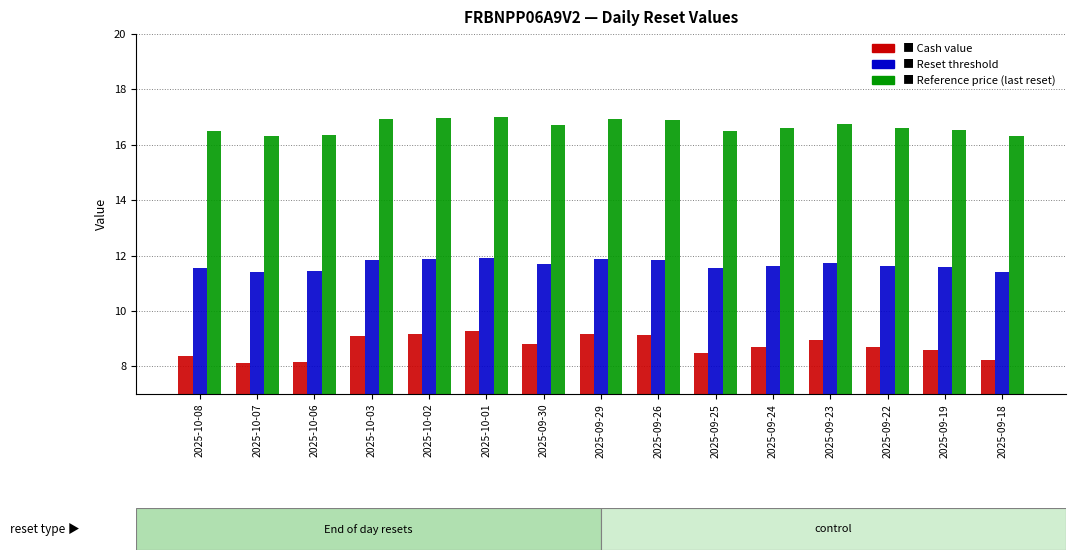

What is the total value across all series at 2025-10-03?

37.9